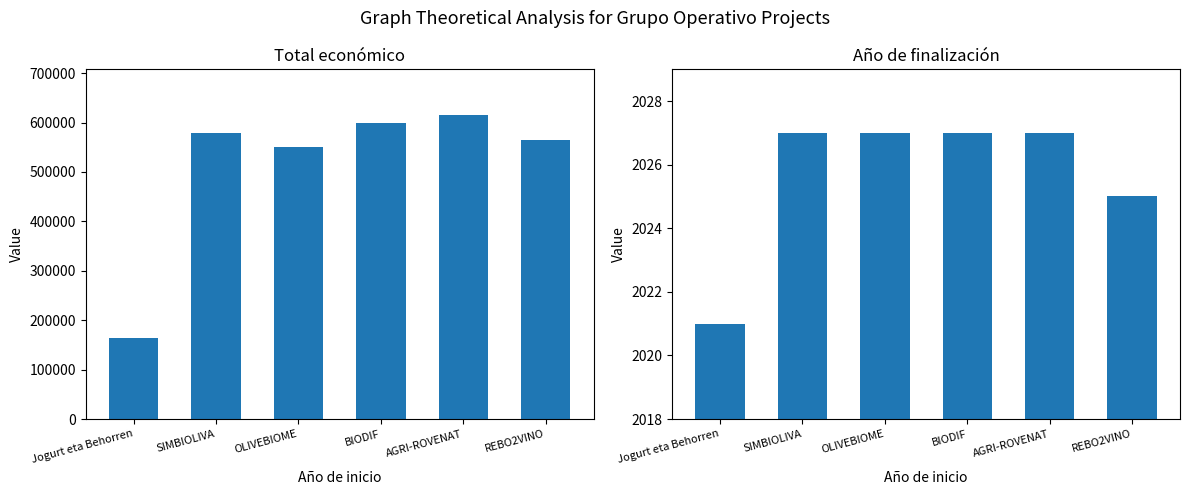

The Año de finalización series shows 3353 at OLIVEBIOME. True or false?

False